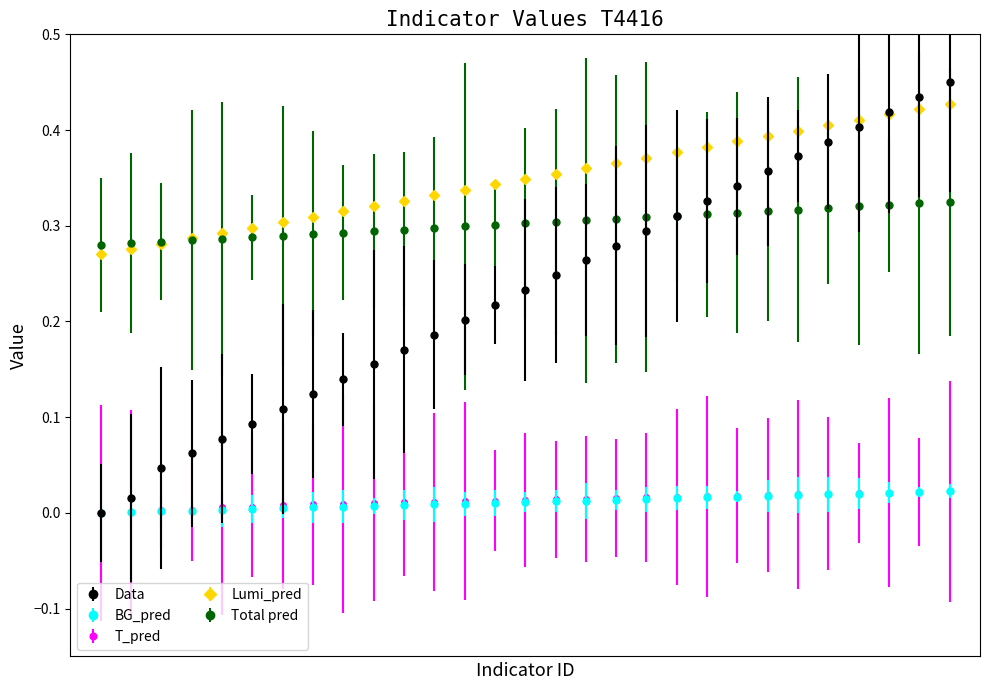

At how many categories does at least one series exceed 0?

29